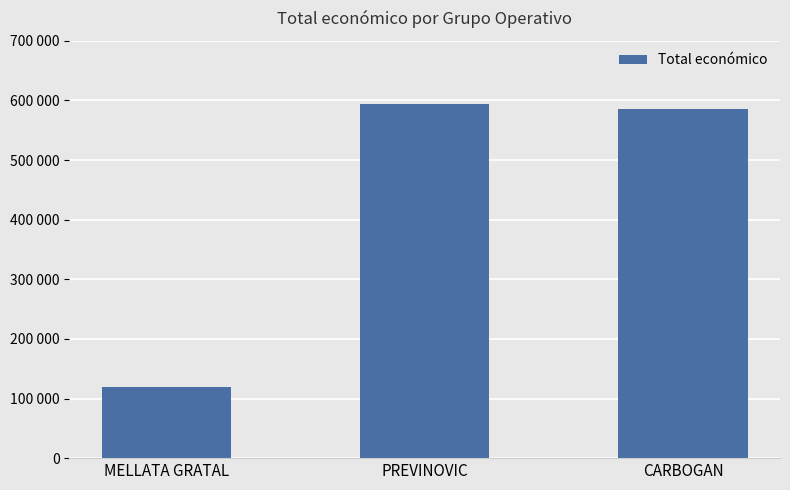

List the labels in order of value, smallest first.

MELLATA GRATAL, CARBOGAN, PREVINOVIC